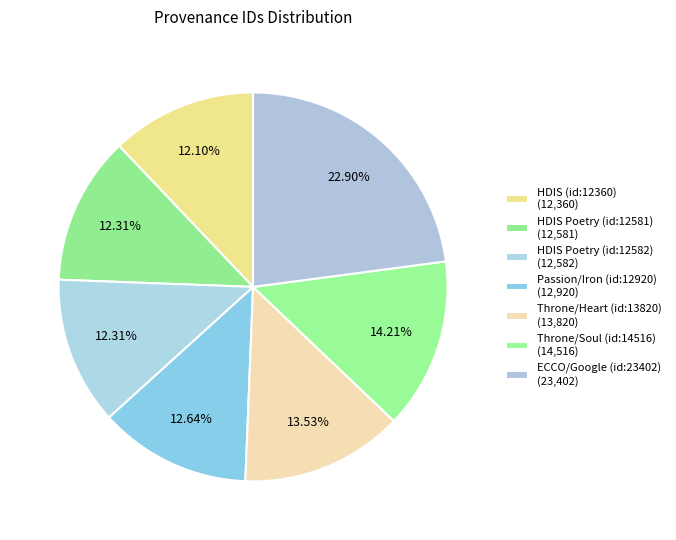

How many segments does this pie chart have?

7